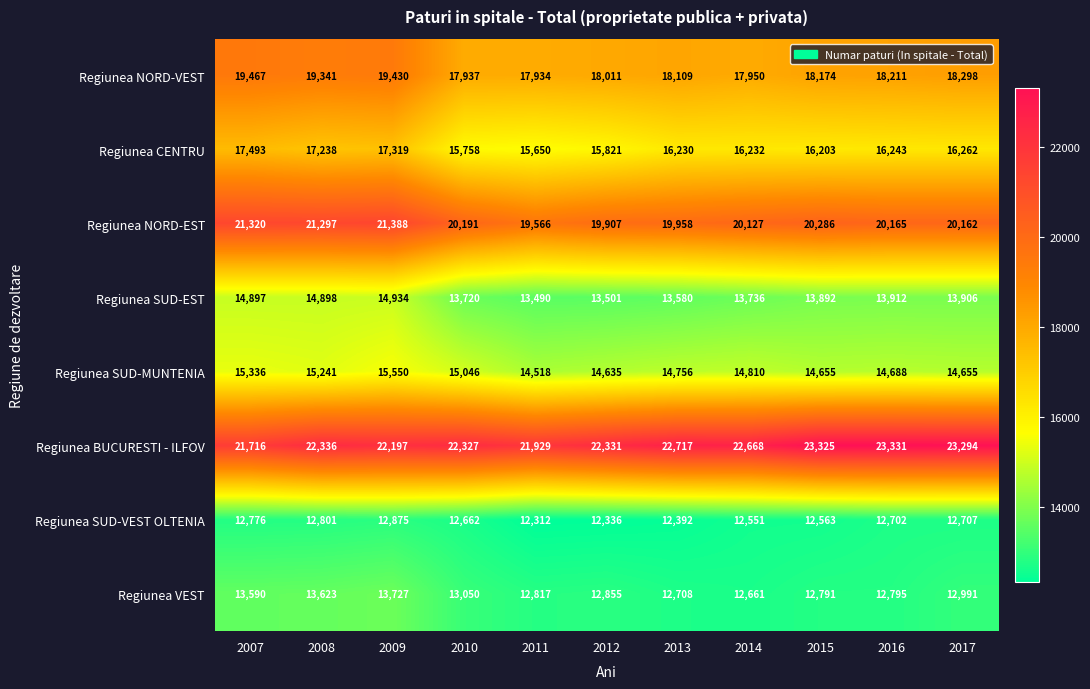

At which category is the sum across all series the highest?

2009